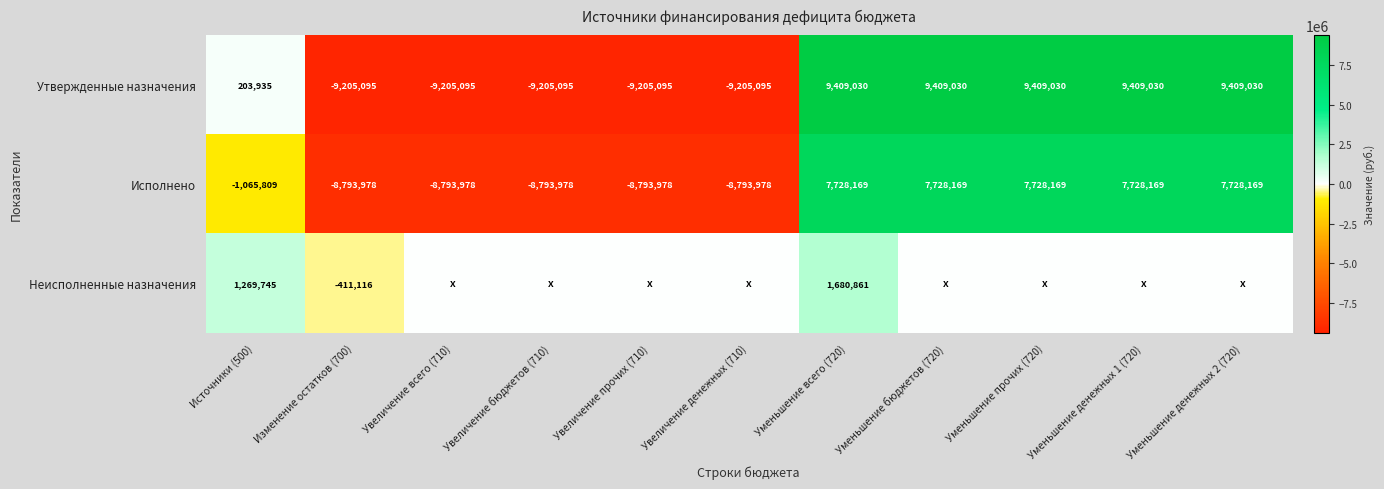

The Неисполненные назначения series shows 476646 at Источники (500). True or false?

False